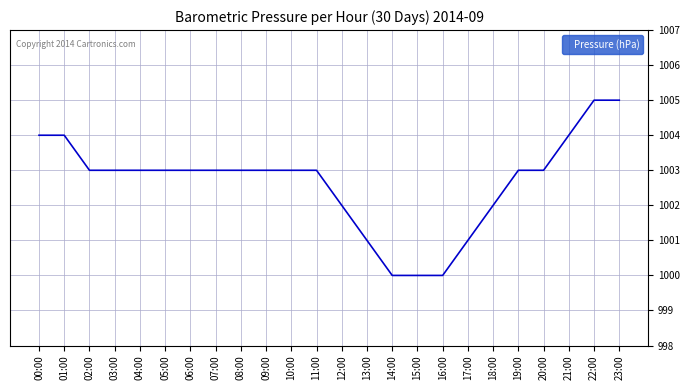

Count the values in the range 1002 to 1003.

14